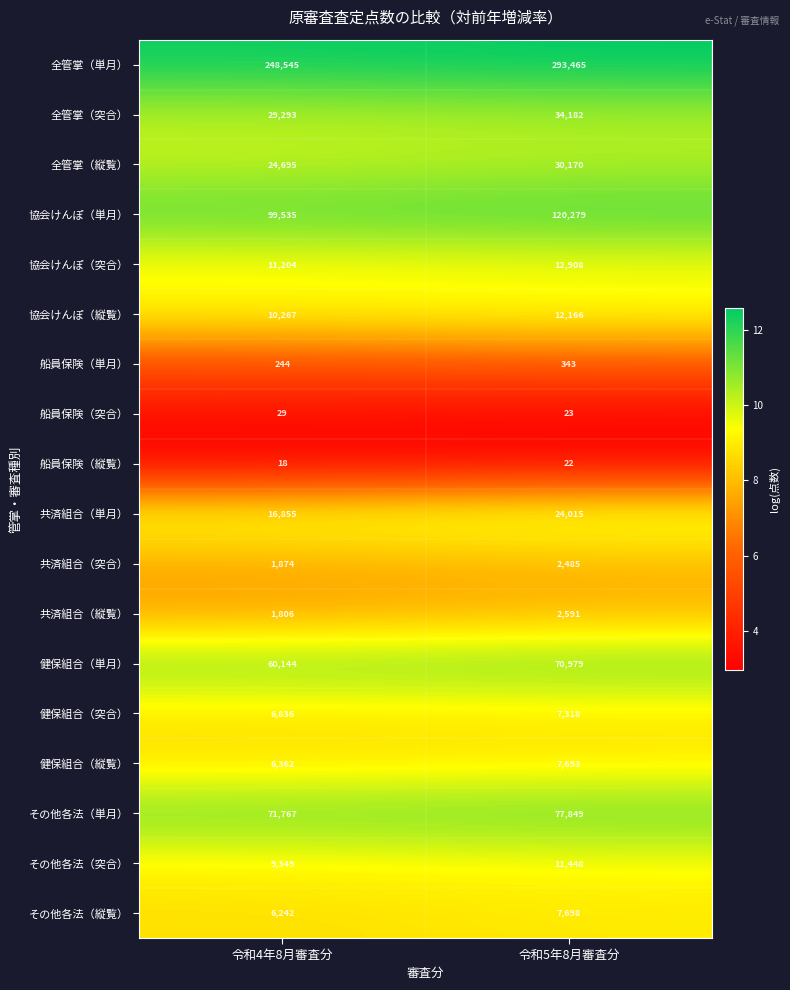

What is the sum of all 共済組合（縦覧） values?

4397